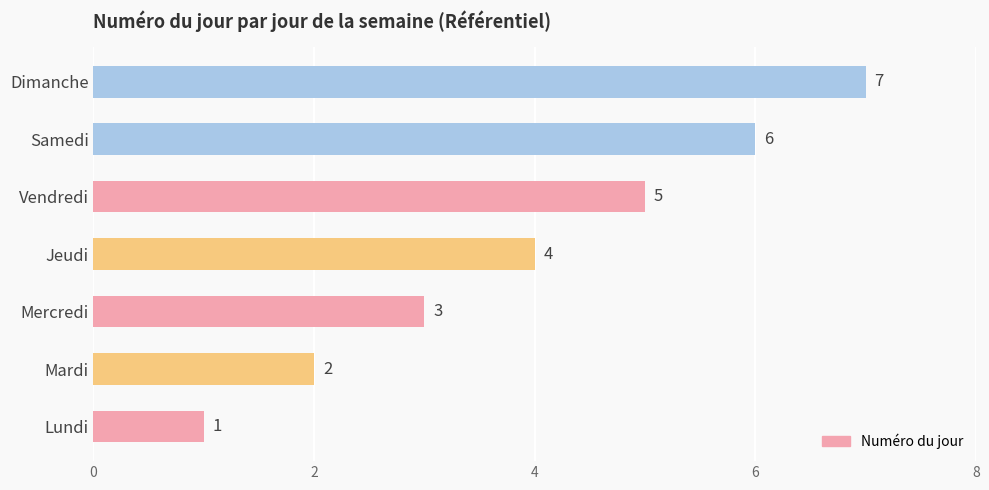

How many bars are there in total?

7